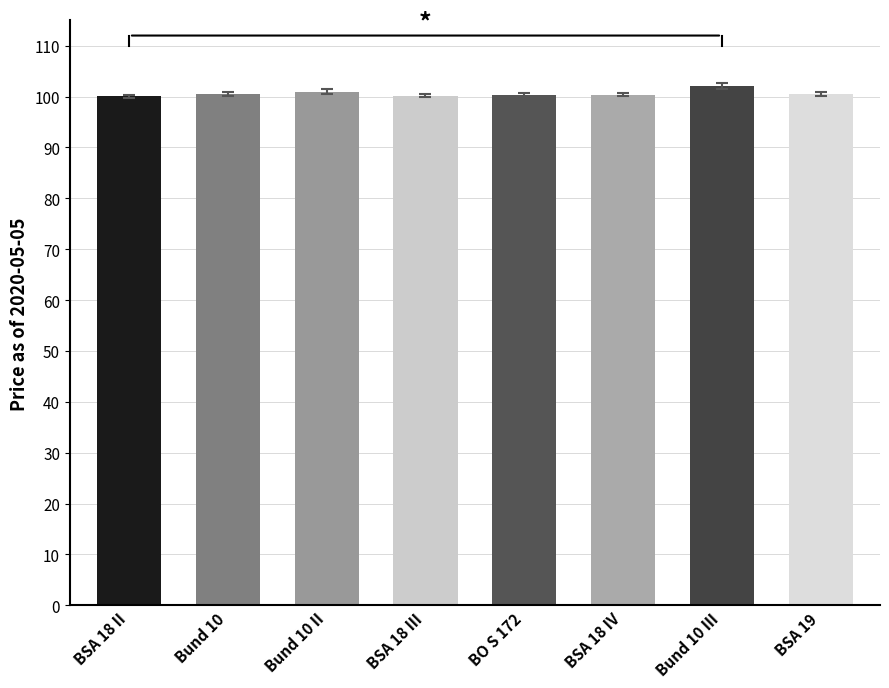

What is the approximate value at BSA 18 IV?

100.4